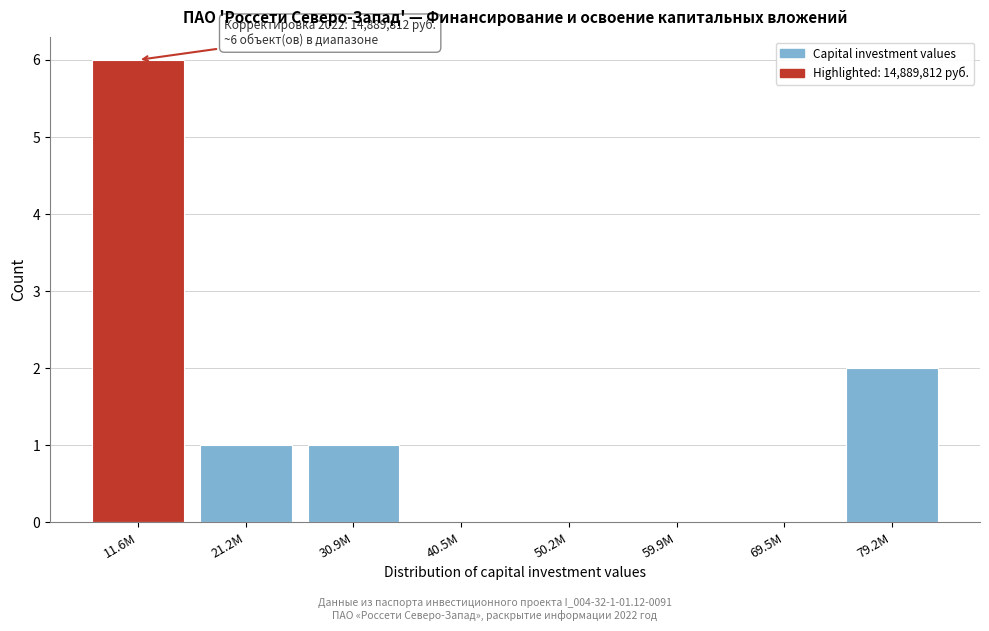

Reading left to right, what are all the values shown in this chart?

11.6M=6	21.2M=1	30.9M=1	40.5M=0	50.2M=0	59.9M=0	69.5M=0	79.2M=2